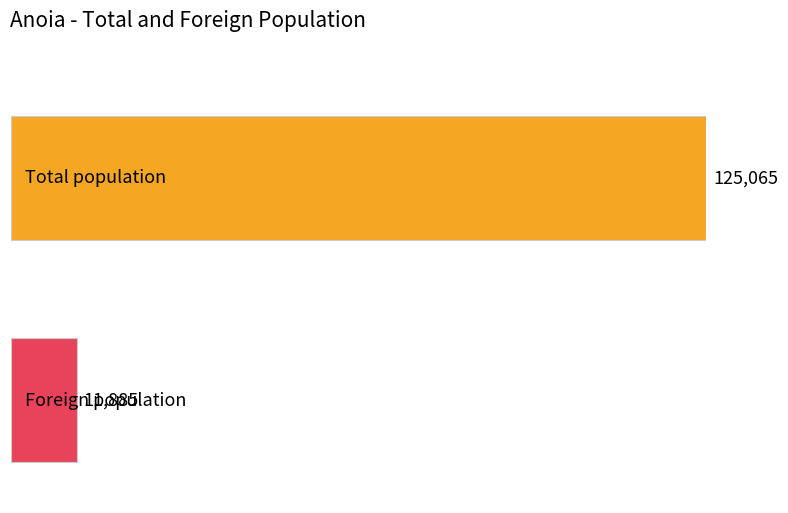

Are the bars grouped side by side (vs. stacked)?

Yes